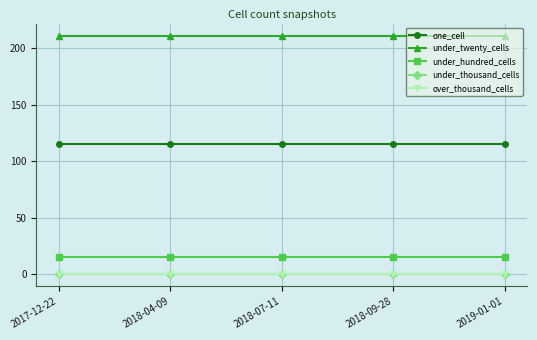

What is the label of the 4th point from the right?

2018-04-09